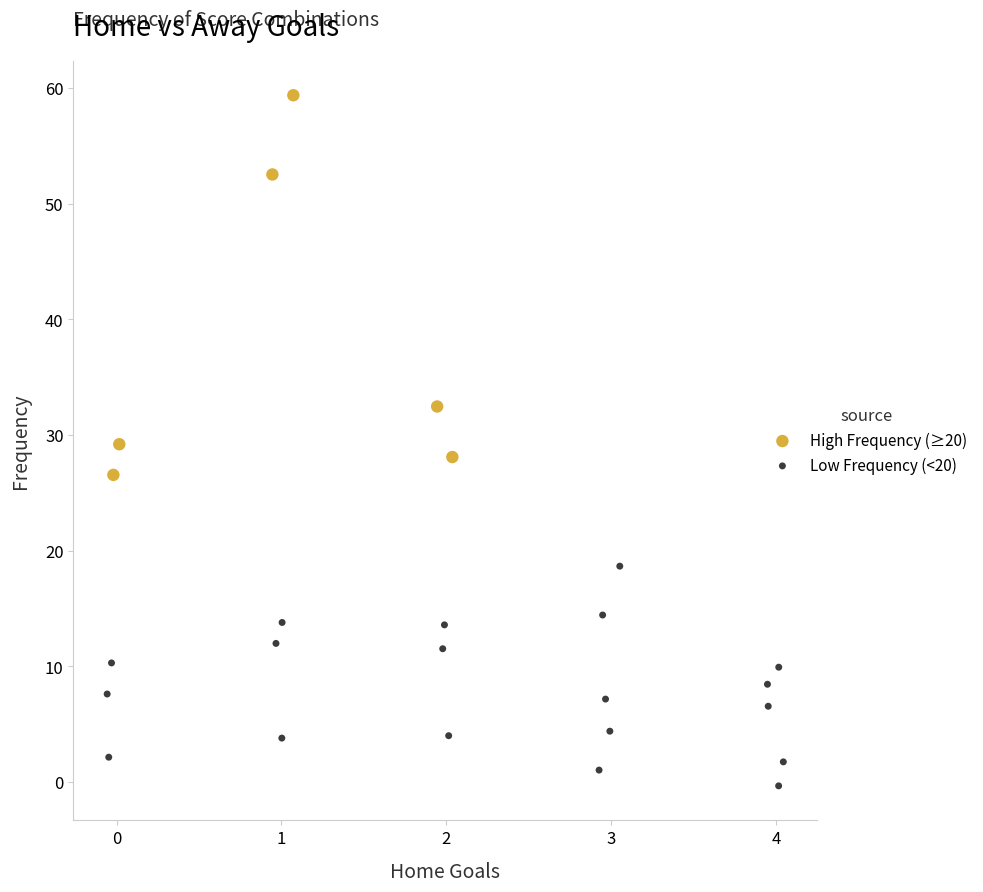

Which series reaches the maximum Y coordinate?

High Frequency (≥20)